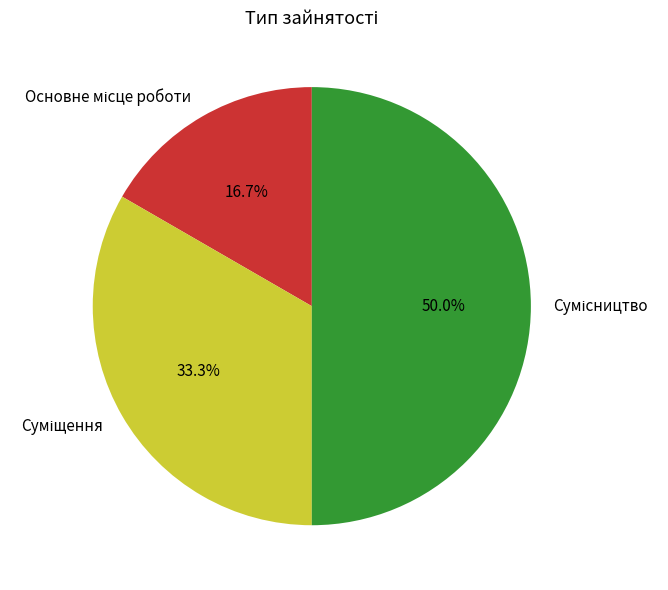

Does Суміщення account for over 50% of the chart?

No